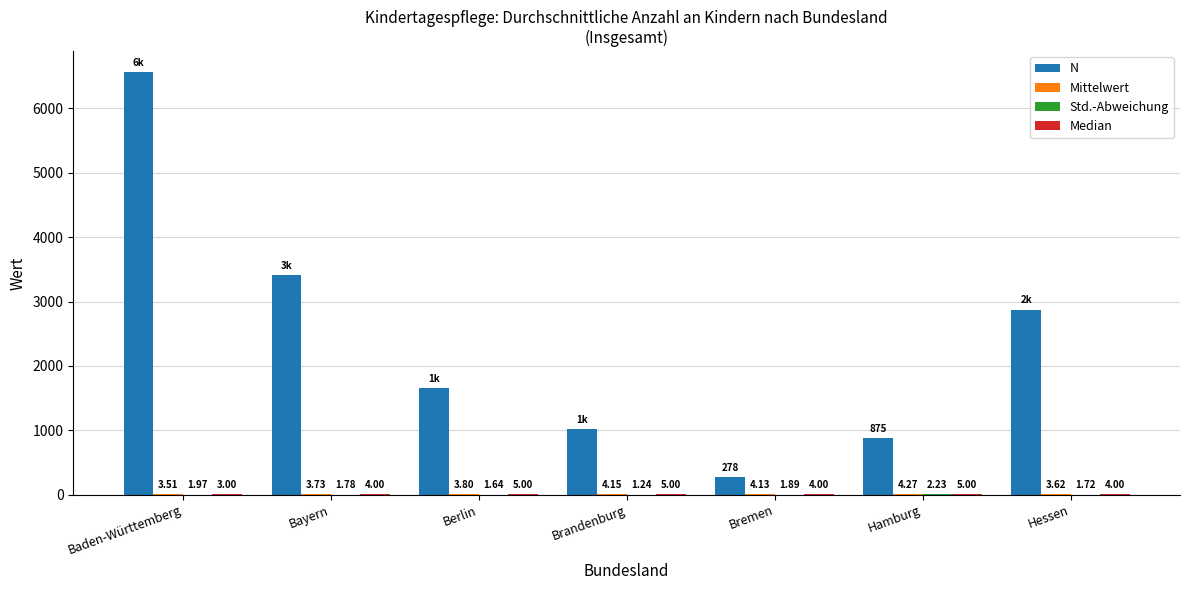

Between Berlin and Bremen, which series saw the biggest shift?

N